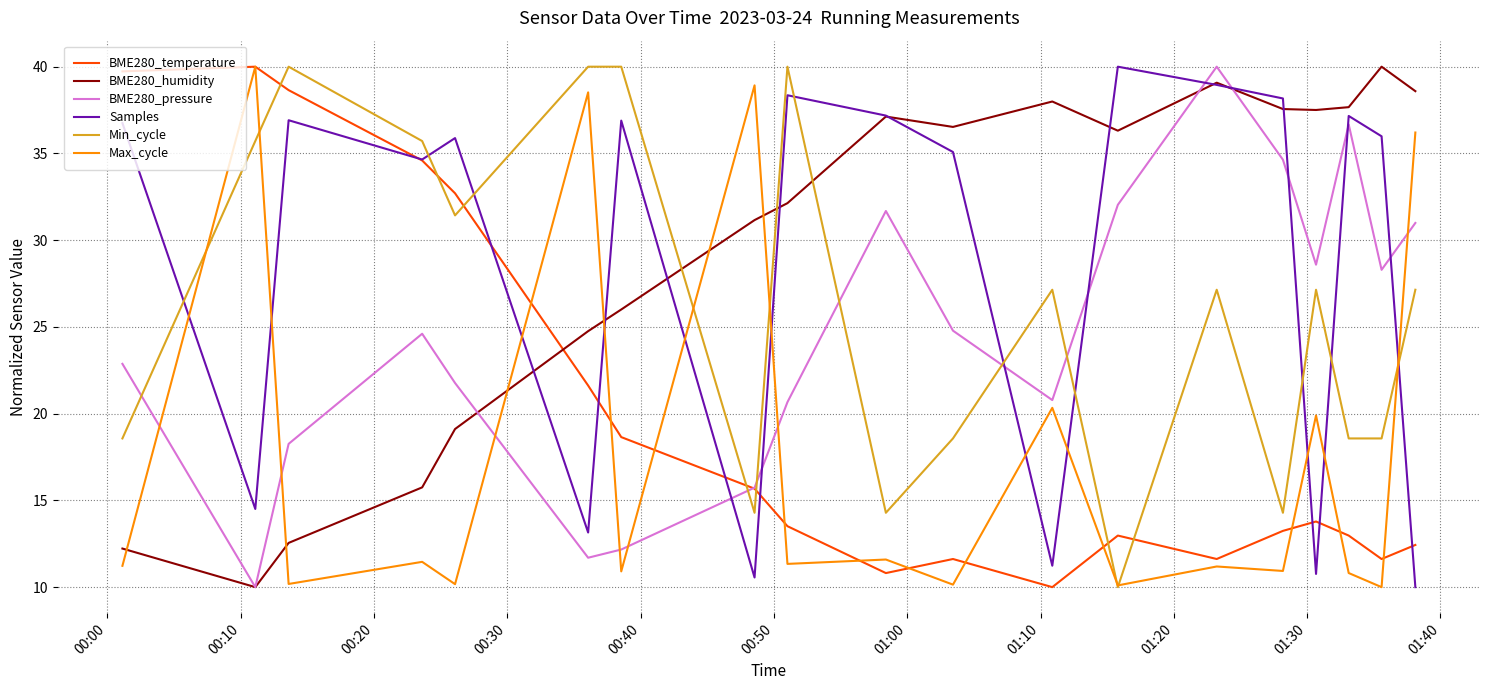

True or false: Max_cycle and BME280_pressure intersect in this chart.

True